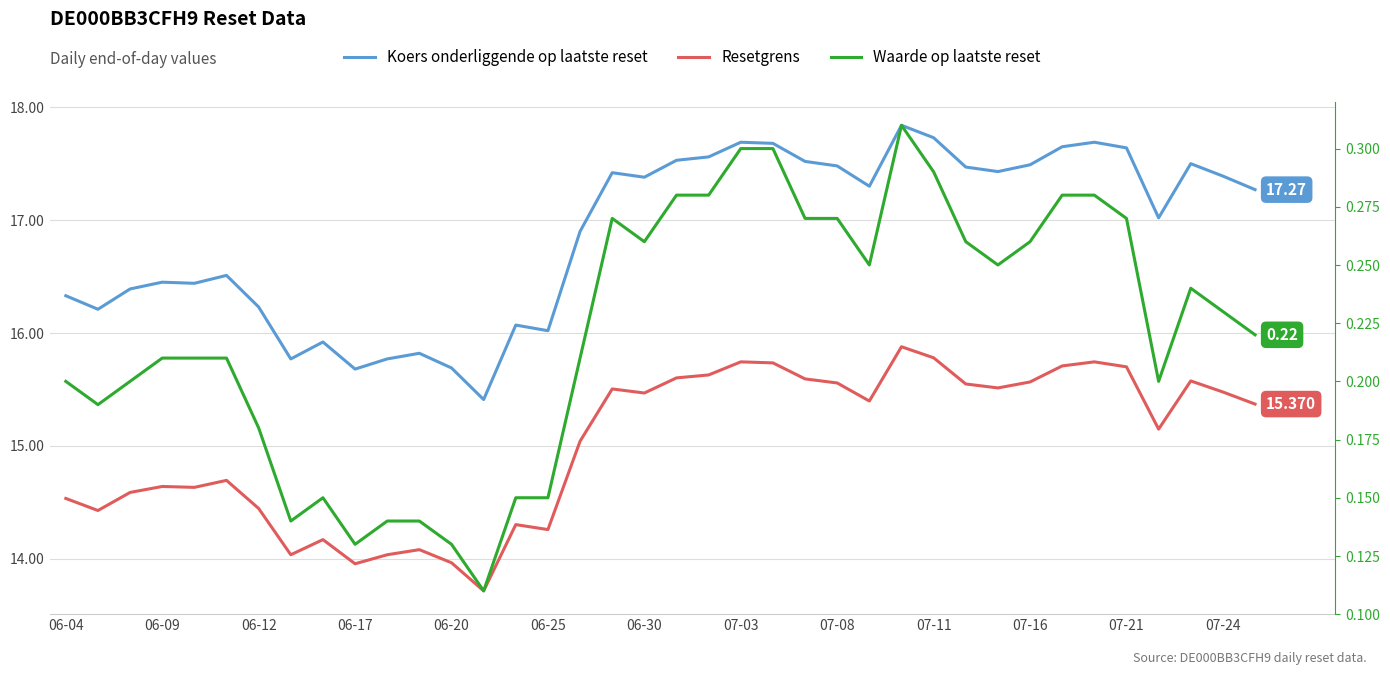

What is the sum of all Koers onderliggende op laatste reset values?

641.3